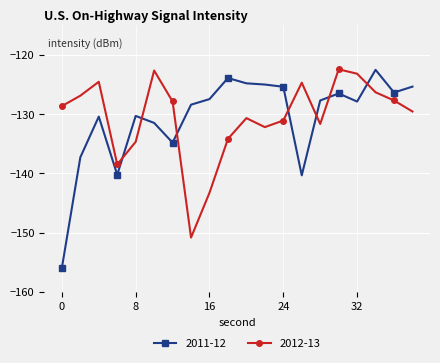

What is the greatest value displayed?

-122.5